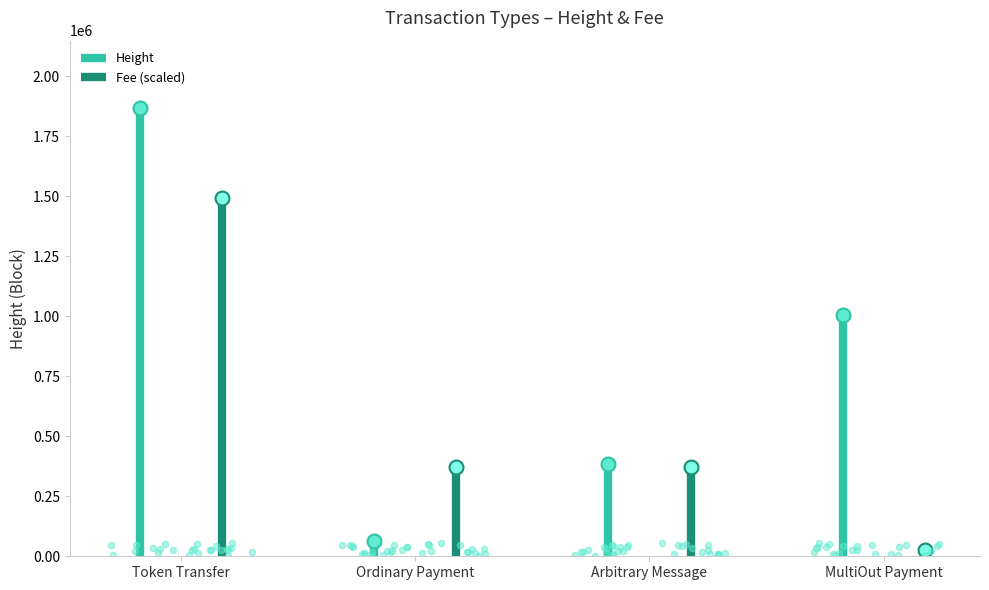

Which series contains the highest Y value?

Height